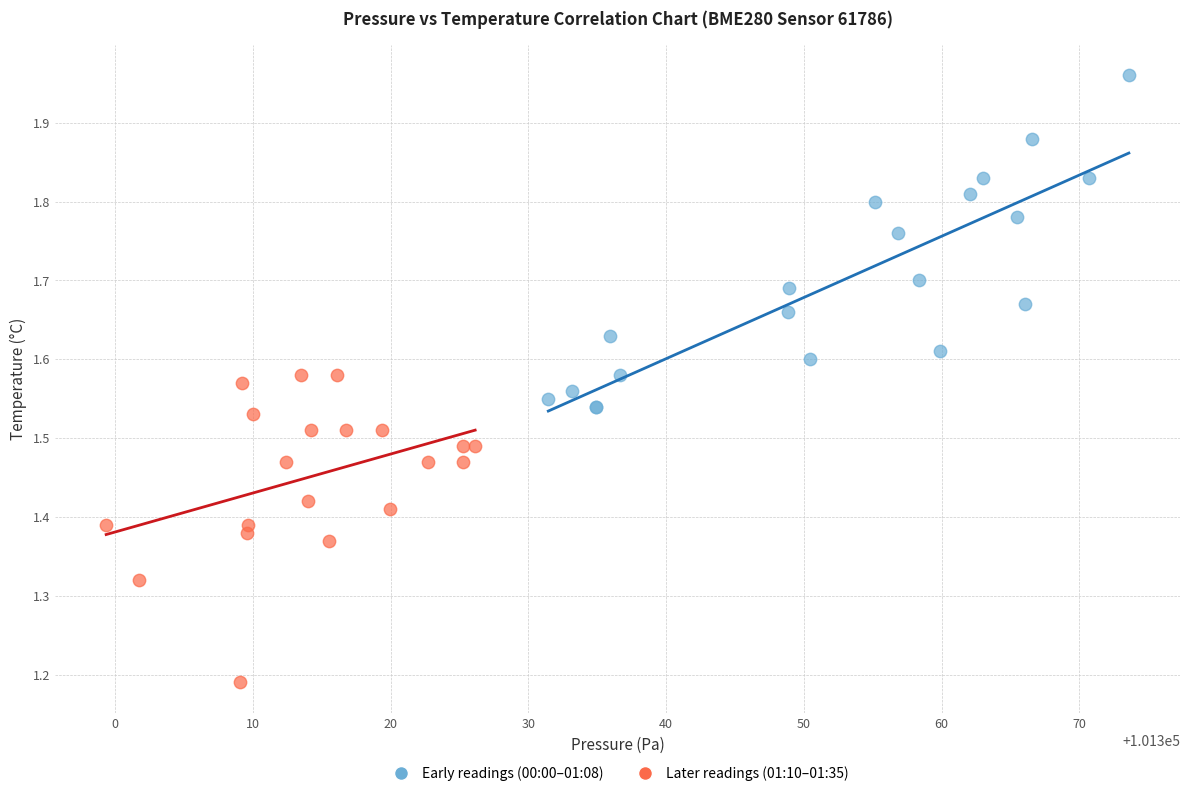

Which series reaches the maximum Y coordinate?

Early readings (00:00–01:08)